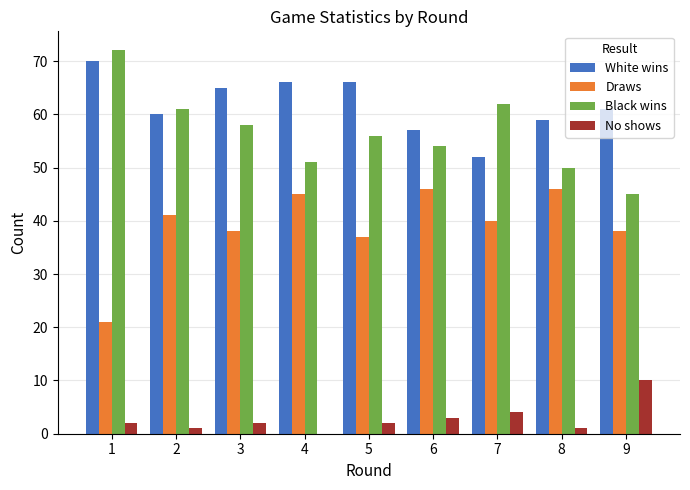

What is the greatest value displayed?

72